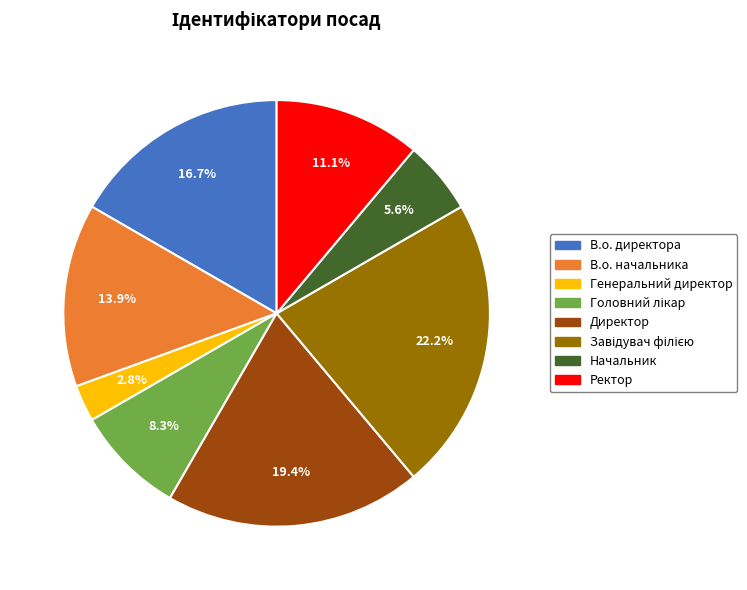

What portion of the pie excludes Генеральний директор?

97.2%